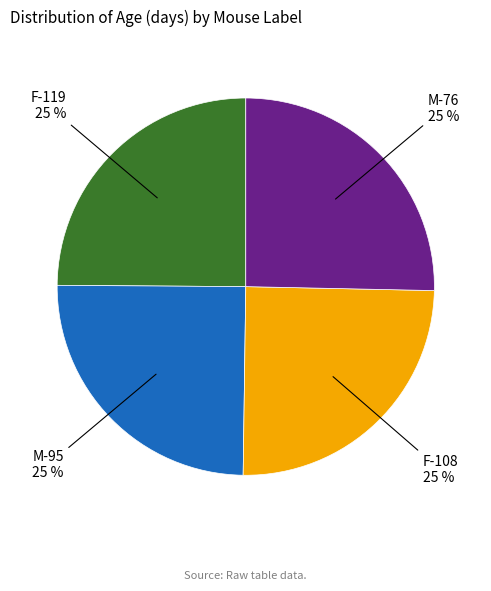

Is it true that F-108 is 25% of the pie?

True